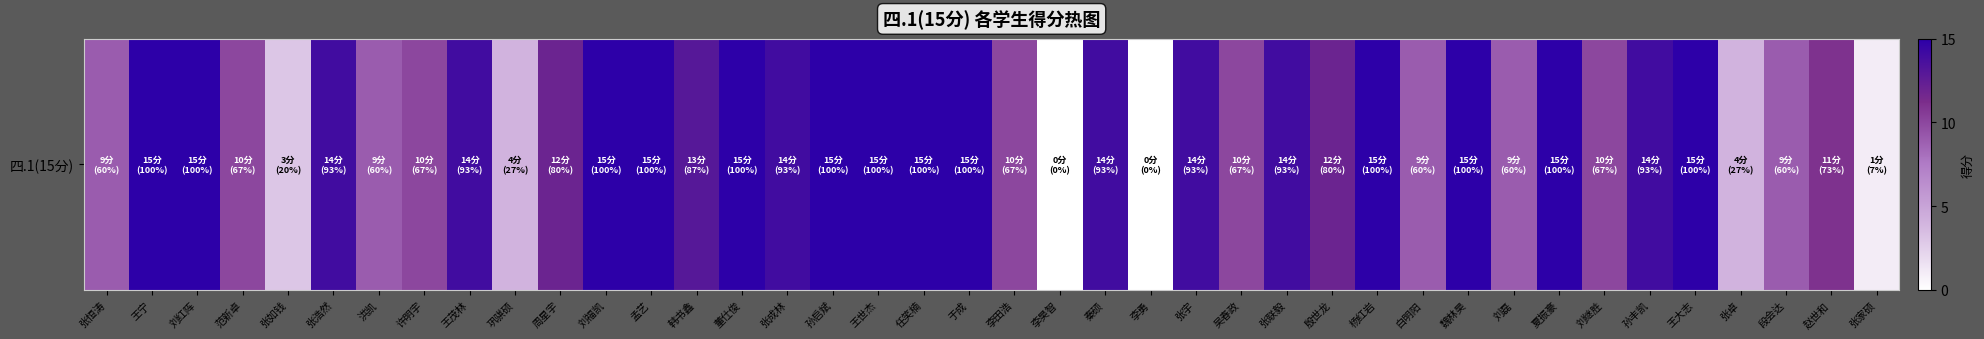

The chart shows a value of 8 at 秦硕. True or false?

False